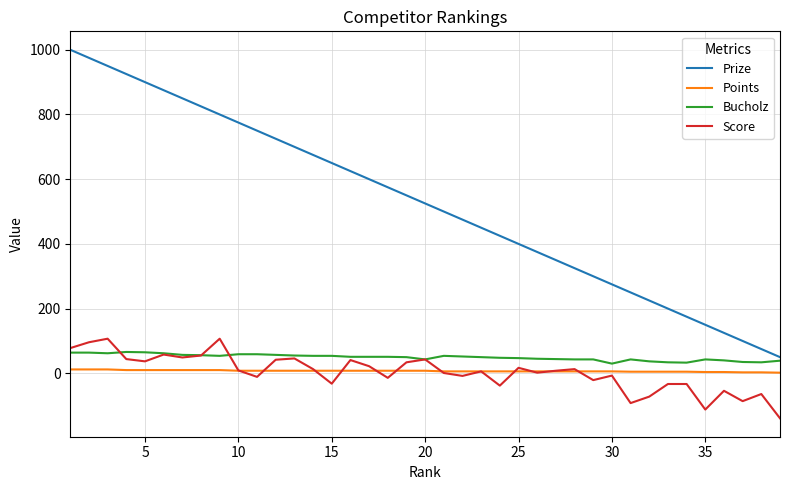

What is the lowest value of the Points series?

2